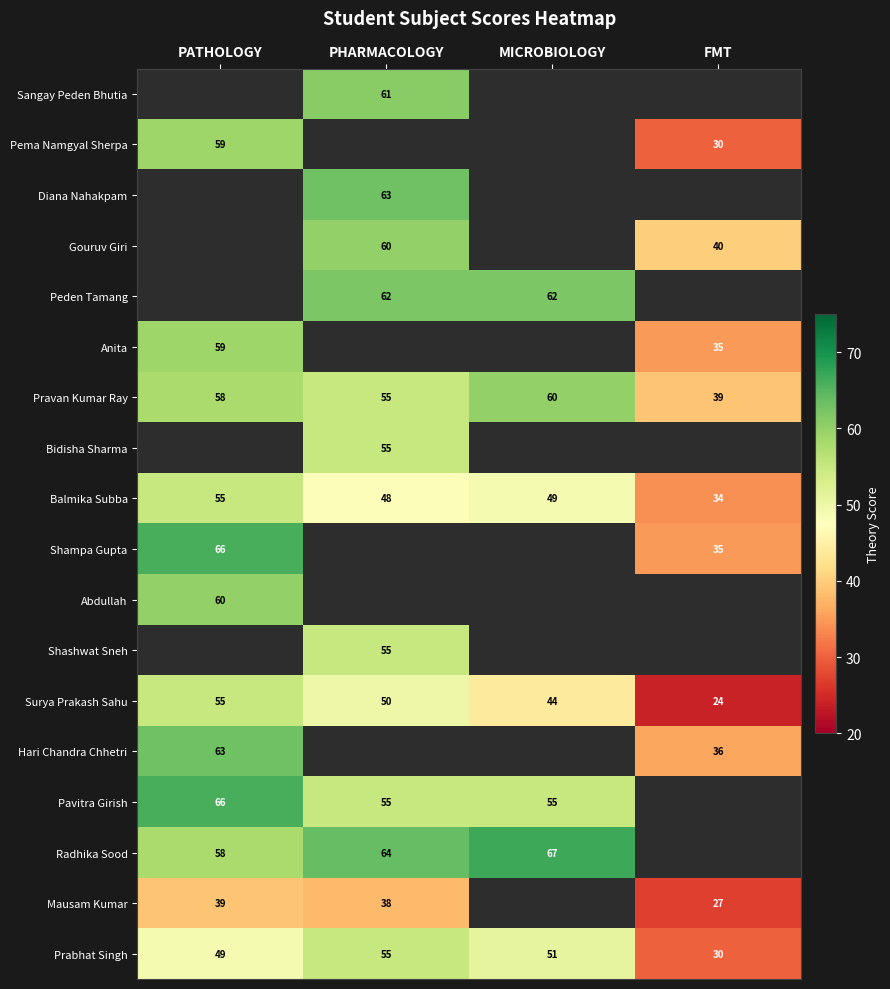

What is the sum of the Surya Prakash Sahu values at PATHOLOGY and FMT?

79